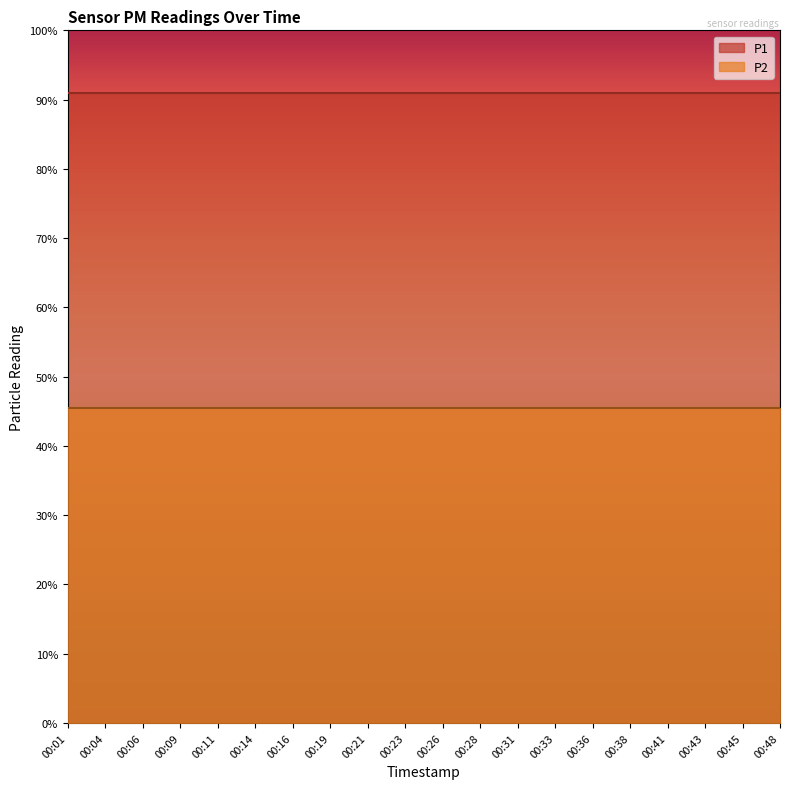

Reading left to right, transcribe all the data shown in this chart.

P1: 00:01=1999.9	00:04=1999.9	00:06=1999.9	00:09=1999.9	00:11=1999.9	00:14=1999.9	00:16=1999.9	00:19=1999.9	00:21=1999.9	00:23=1999.9	00:26=1999.9	00:28=1999.9	00:31=1999.9	00:33=1999.9	00:36=1999.9	00:38=1999.9	00:41=1999.9	00:43=1999.9	00:45=1999.9	00:48=1999.9
P2: 00:01=999.9	00:04=999.9	00:06=999.9	00:09=999.9	00:11=999.9	00:14=999.9	00:16=999.9	00:19=999.9	00:21=999.9	00:23=999.9	00:26=999.9	00:28=999.9	00:31=999.9	00:33=999.9	00:36=999.9	00:38=999.9	00:41=999.9	00:43=999.9	00:45=999.9	00:48=999.9